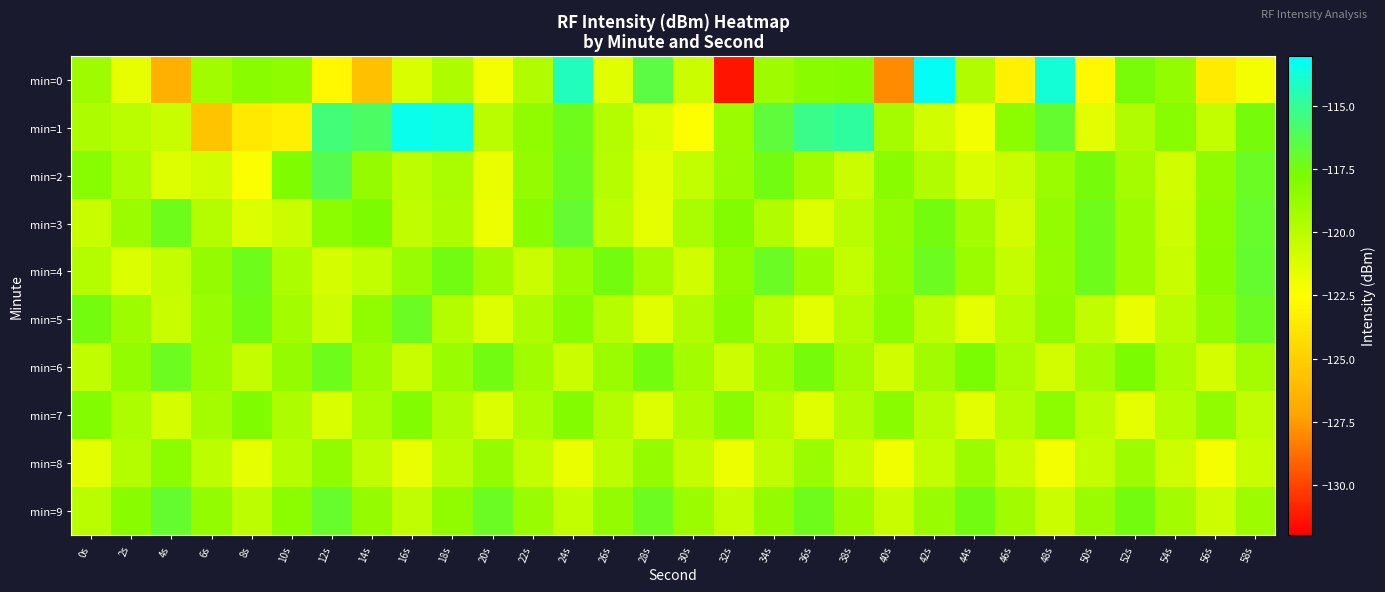

At which category is the sum across all series the highest?

24s